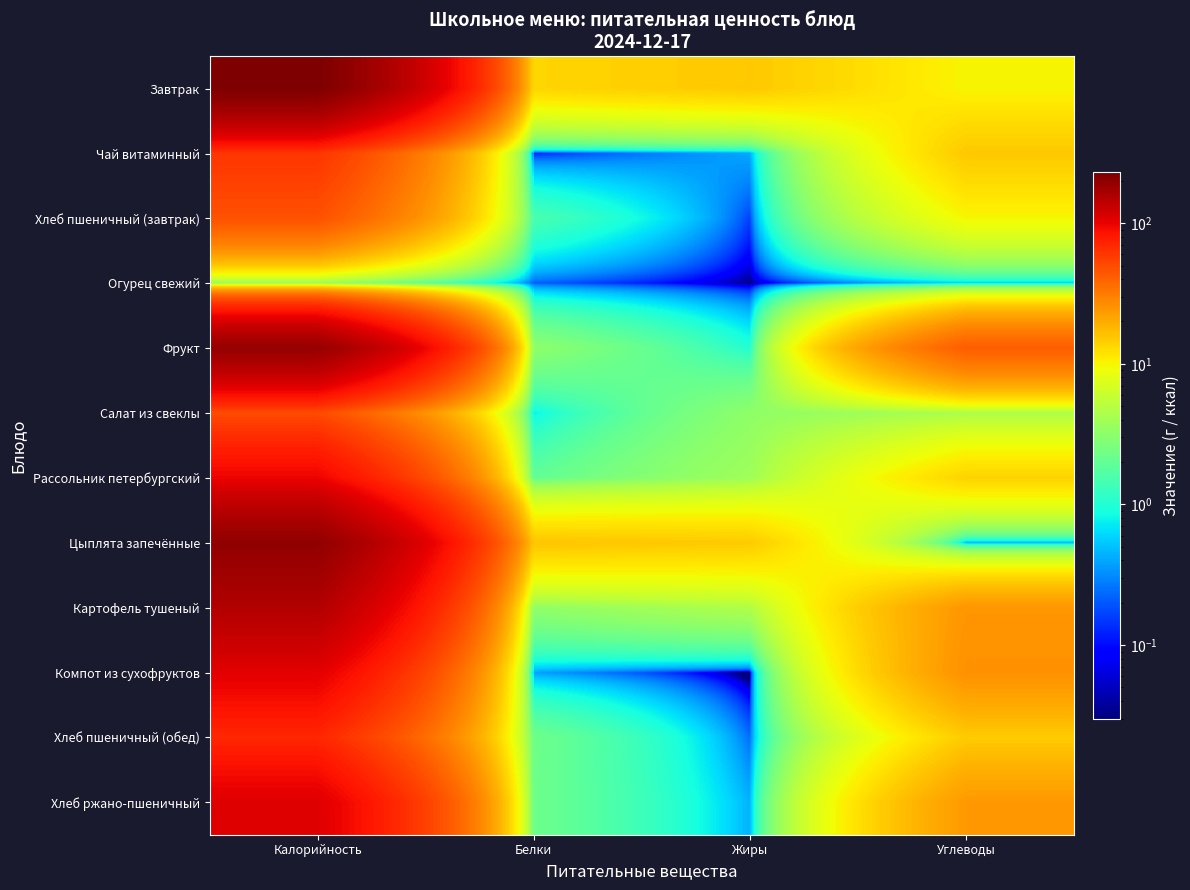

At how many categories does at least one series exceed 48?

1